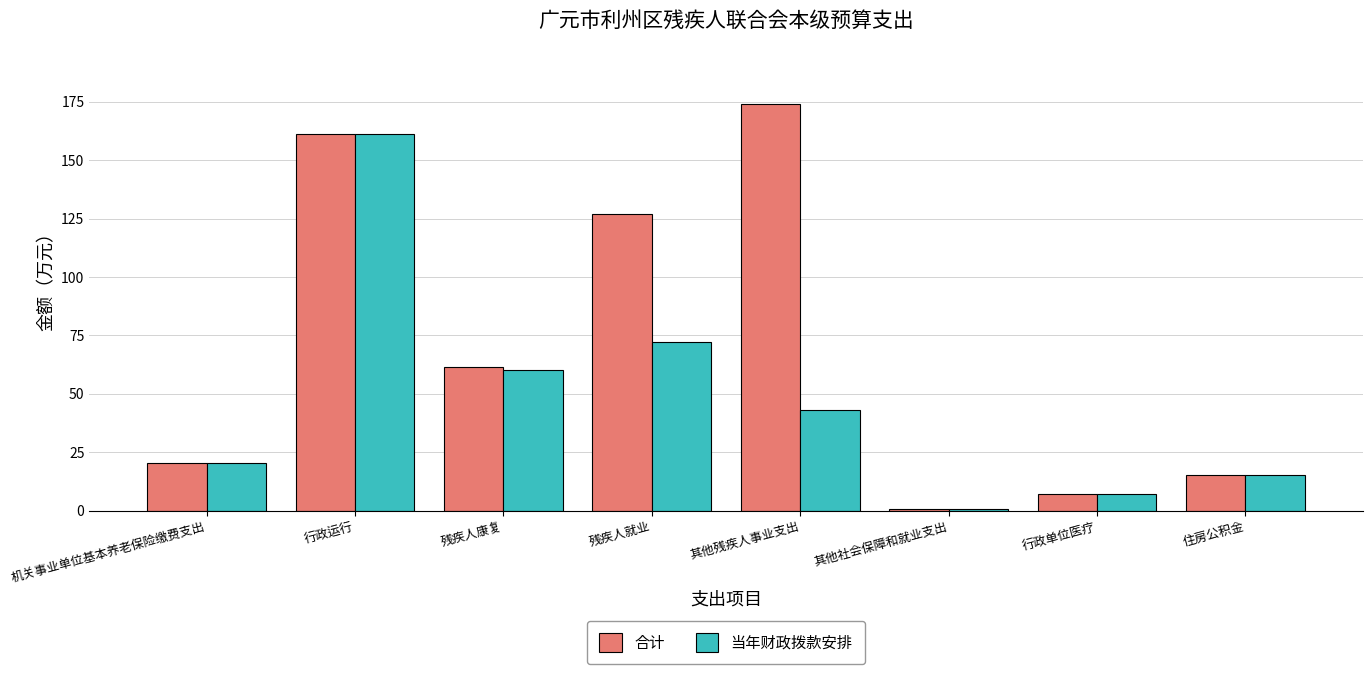

How many values in the 合计 series exceed 61?

4